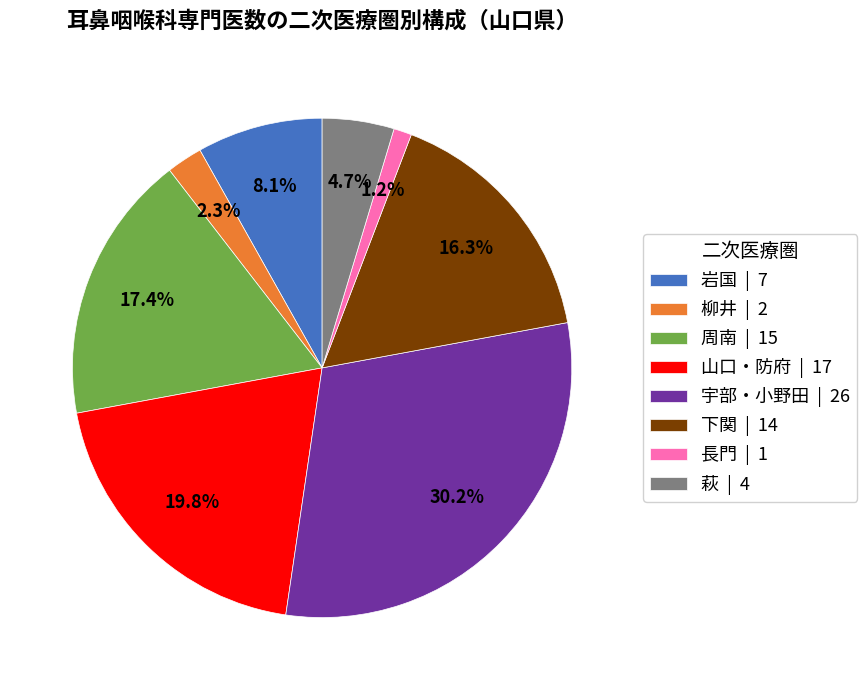

Which slice is the smallest?

長門